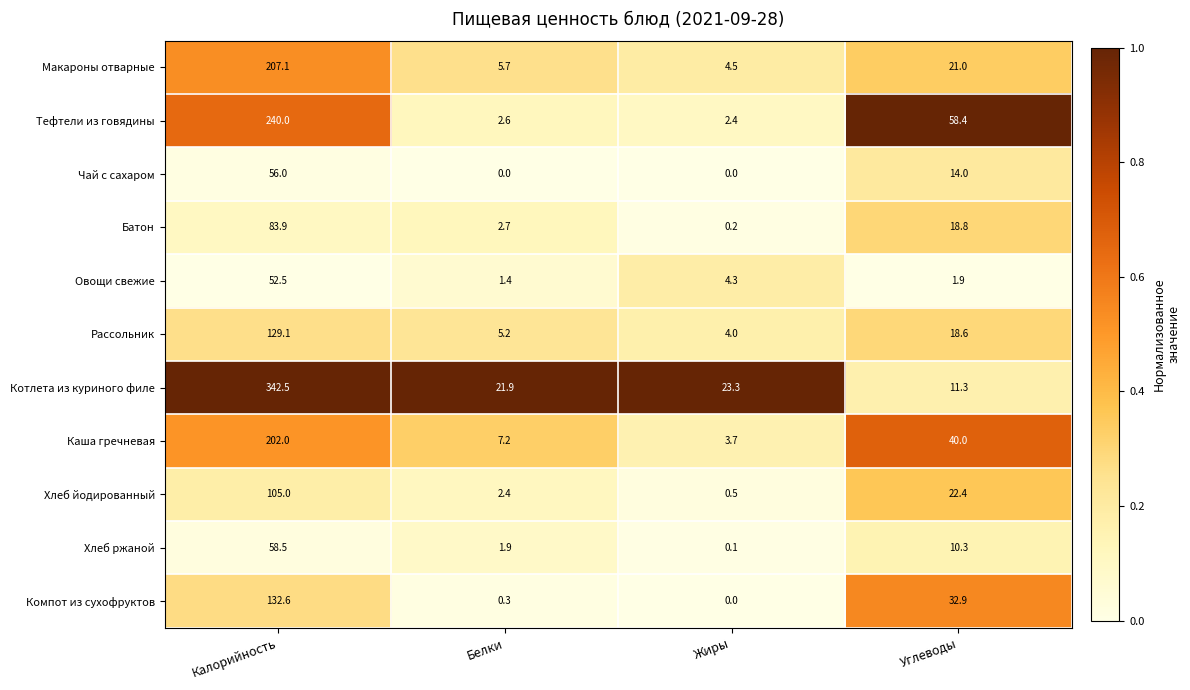

Which series has the largest total across all categories?

Котлета из куриного филе